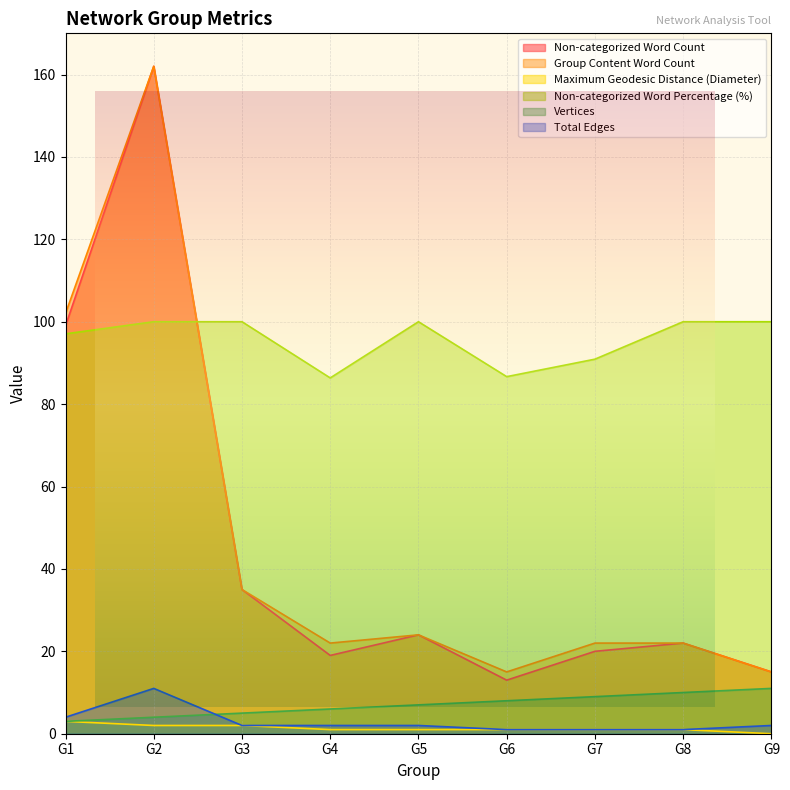

True or false: Non-categorized Word Count has a value of 19.0 at G4.

True